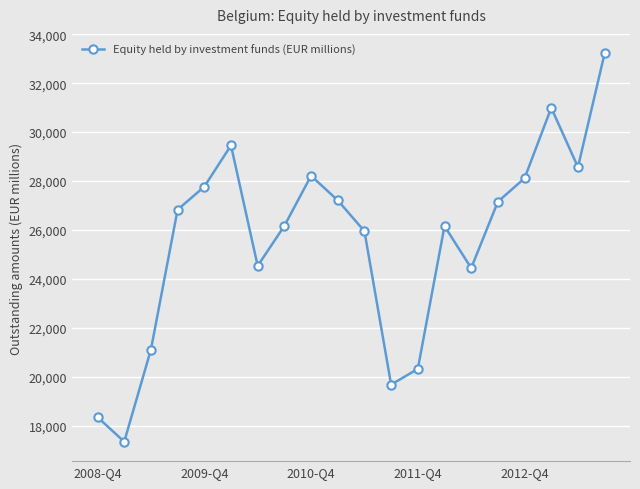

How many points are higher than both their immediate neighbors (excluding endpoints)?

4